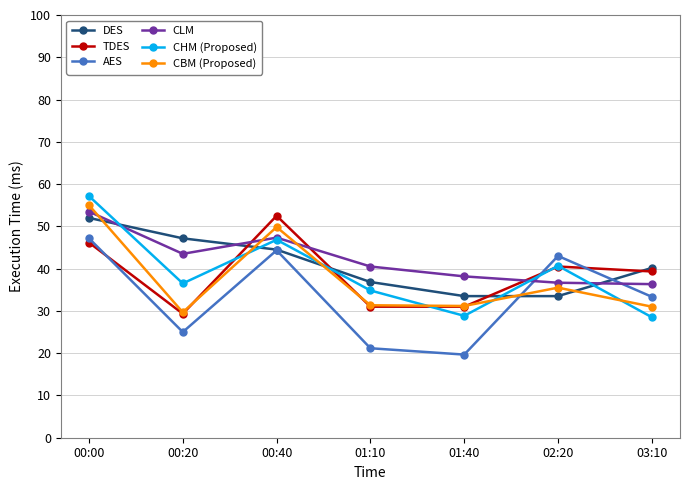

At which category does the chart reach its peak across all series?

00:00